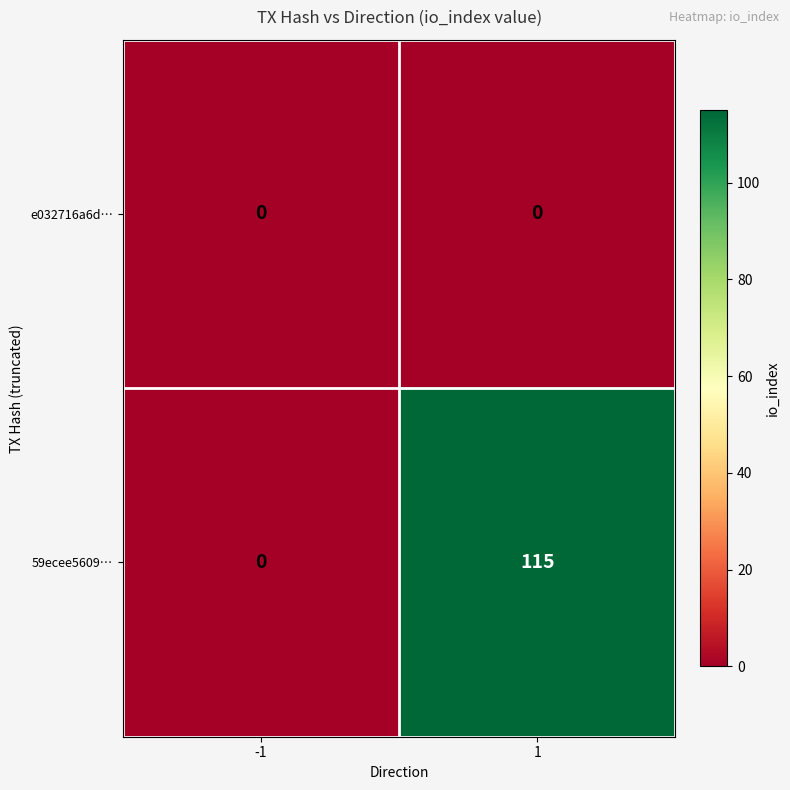

Reading left to right, transcribe all the data shown in this chart.

e032716a6d…: -1=0	1=0
59ecee5609…: -1=0	1=115